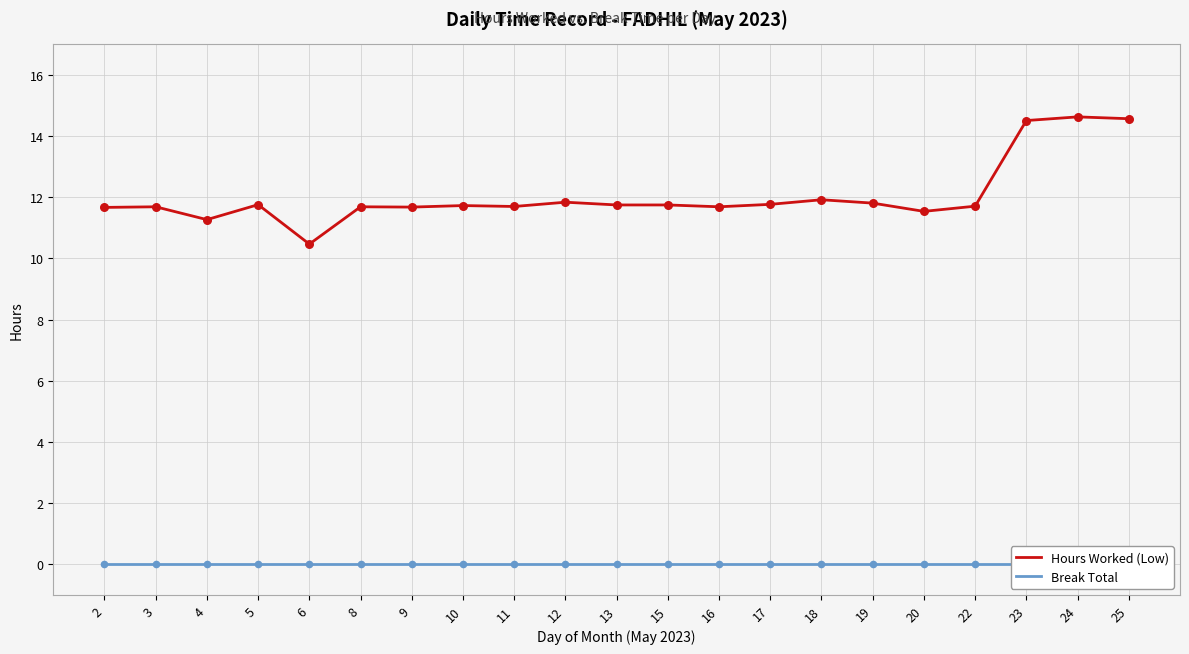

At which category is the sum across all series the highest?

24